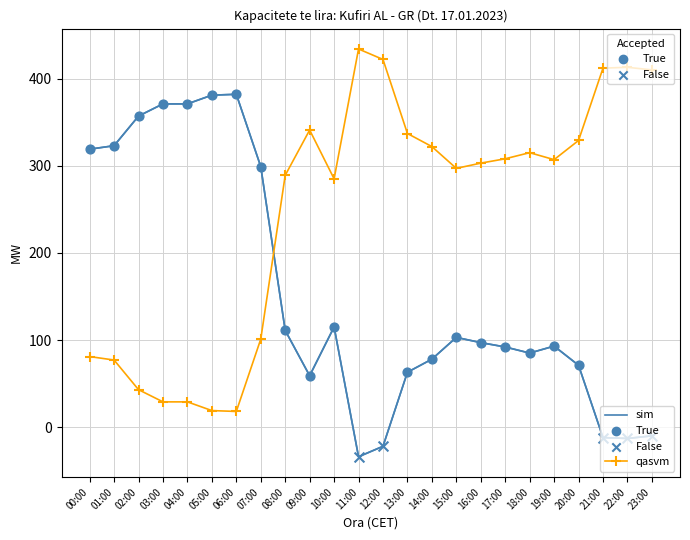

What is the spread (max minus min) of values at 12:00?

444